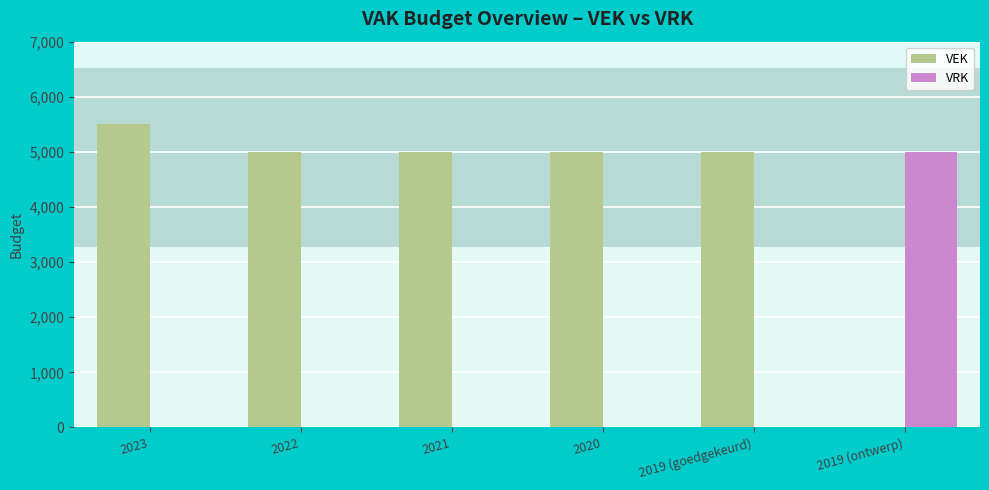

Is the value of VEK at 2020 greater than the value of VRK at 2023?

Yes